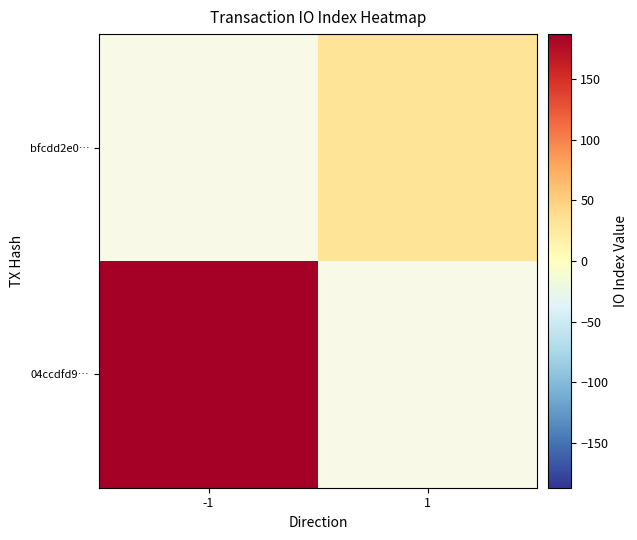

Rank the series by their maximum value, from highest to lowest.

04ccdfd9…, bfcdd2e0…